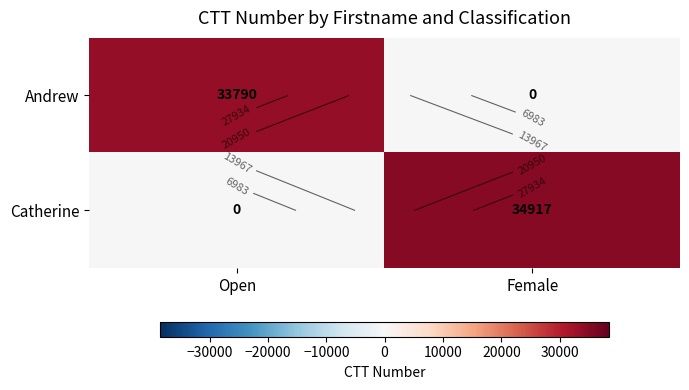

What is the sum of all Catherine values?

34917